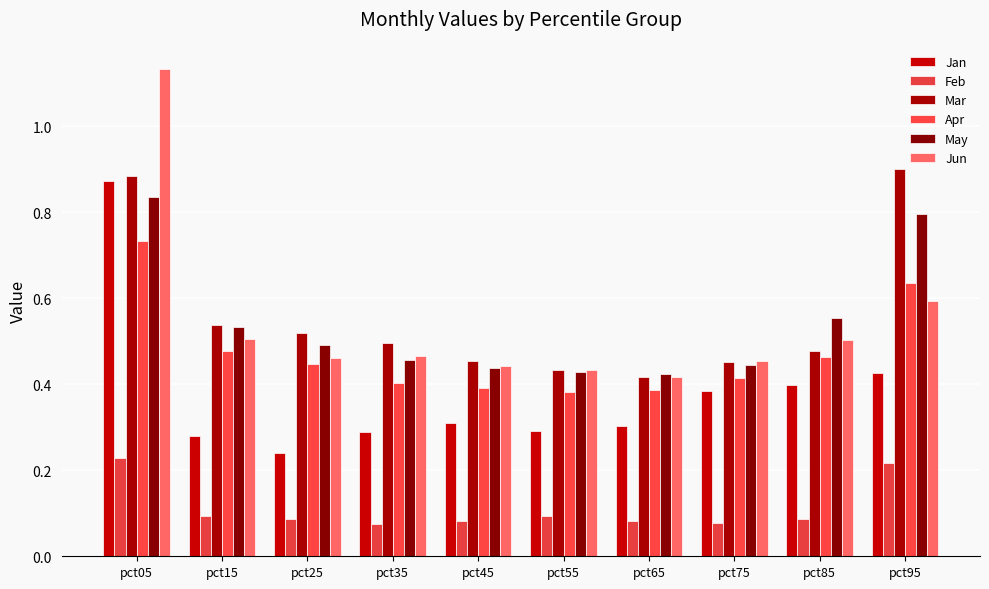

Which series has the widest spread of values?

Jun